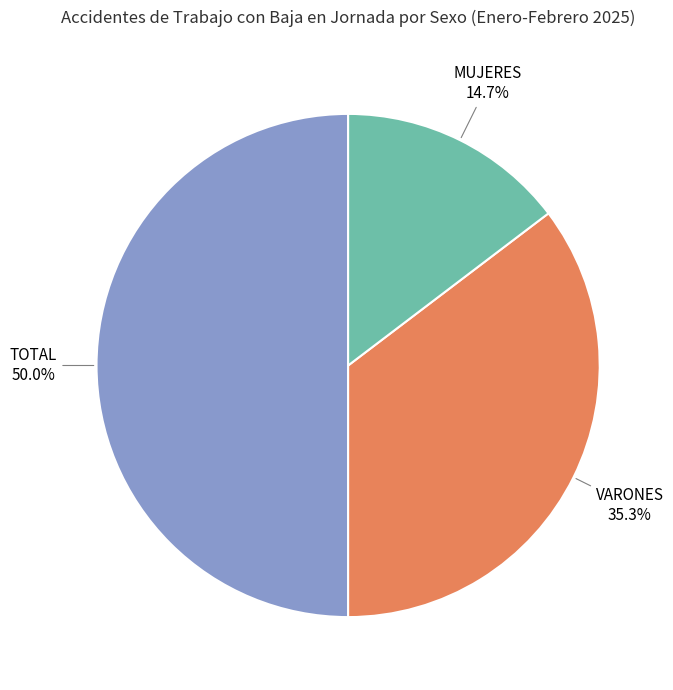

How many segments does this pie chart have?

3